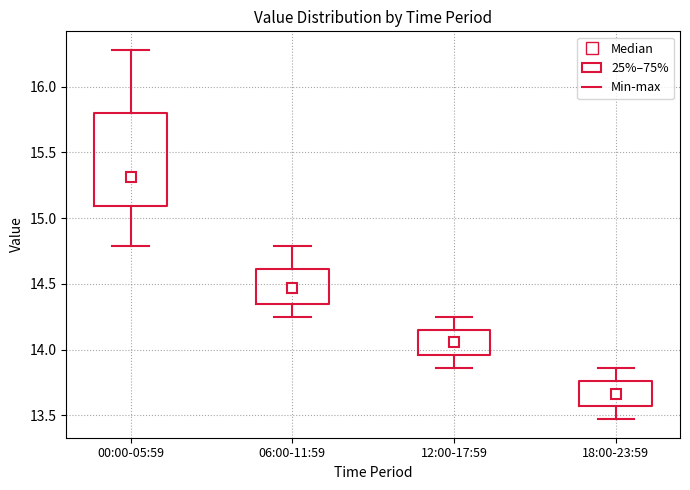

Reading left to right, transcribe this box plot: for each box, give where its median line is, the range the box spans, and where its two whiskers end, as read against the y-axis. The values are not printed on the chart, so give them approximately, as read against the axis.

00:00-05:59: median 15.30, box 15.10 to 15.80, whiskers 14.80 to 16.30
06:00-11:59: median 14.45, box 14.35 to 14.60, whiskers 14.25 to 14.80
12:00-17:59: median 14.05, box 13.95 to 14.15, whiskers 13.85 to 14.25
18:00-23:59: median 13.65, box 13.55 to 13.75, whiskers 13.45 to 13.85